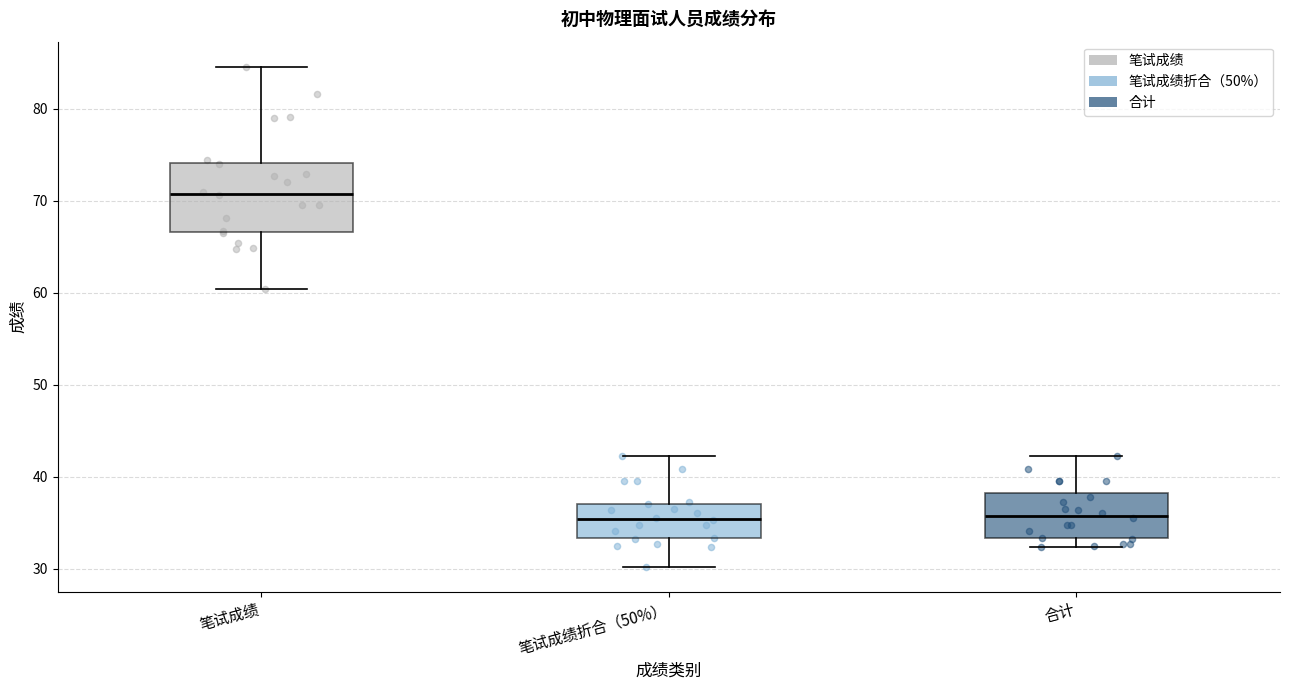

Which box is the tallest, from its lower edge to its upper edge?

笔试成绩